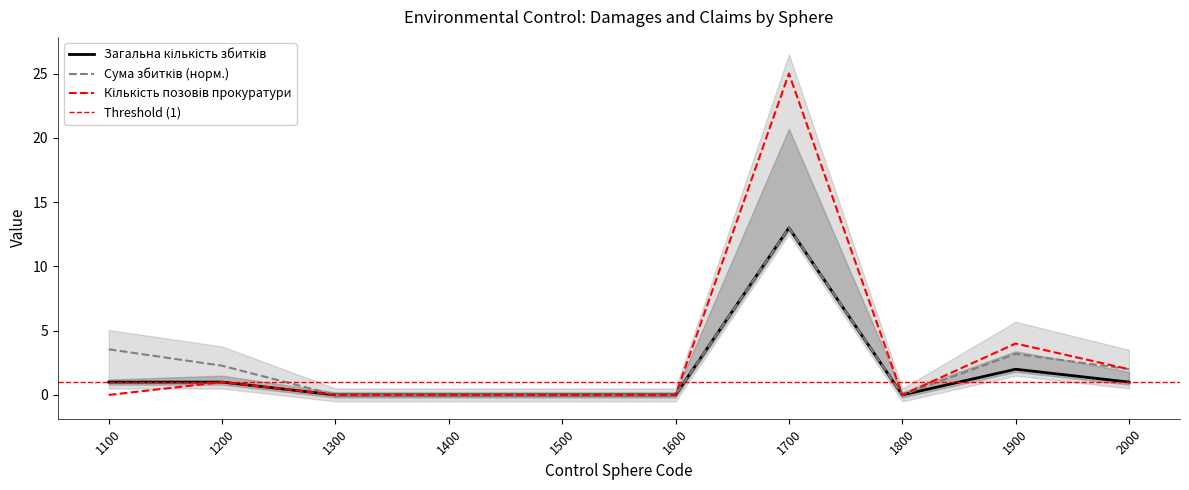

In Загальна кількість збитків, how many points are higher than both neighbors (excluding endpoints)?

2